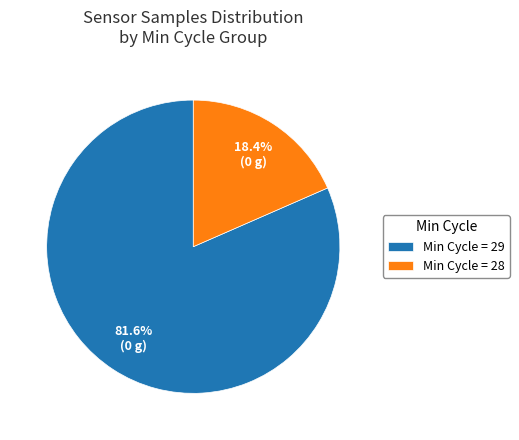

Which category has the smallest portion of the pie?

Min Cycle = 28